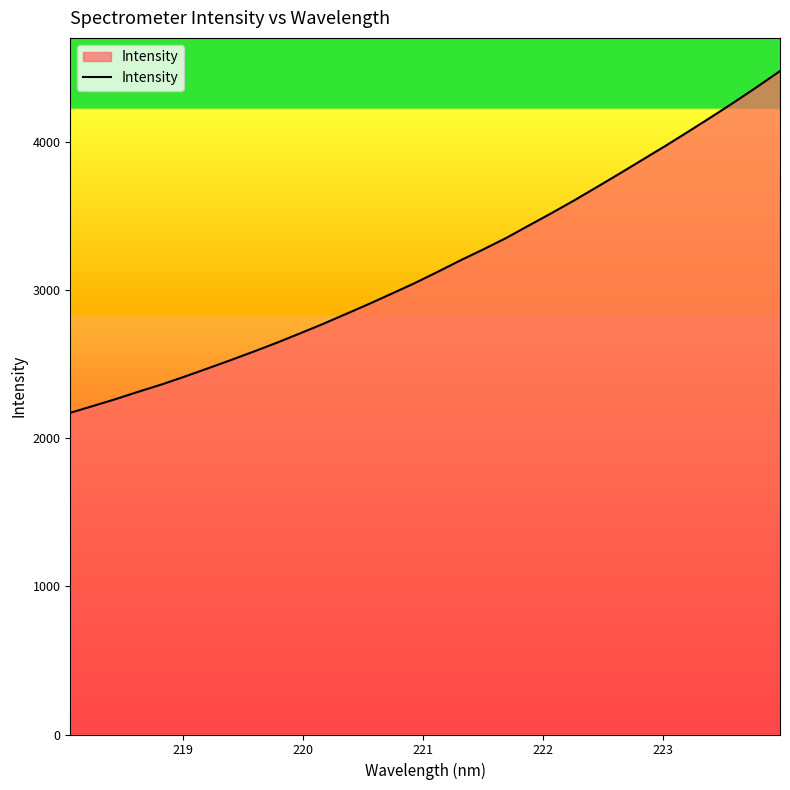

What is the greatest value displayed?

4476.8